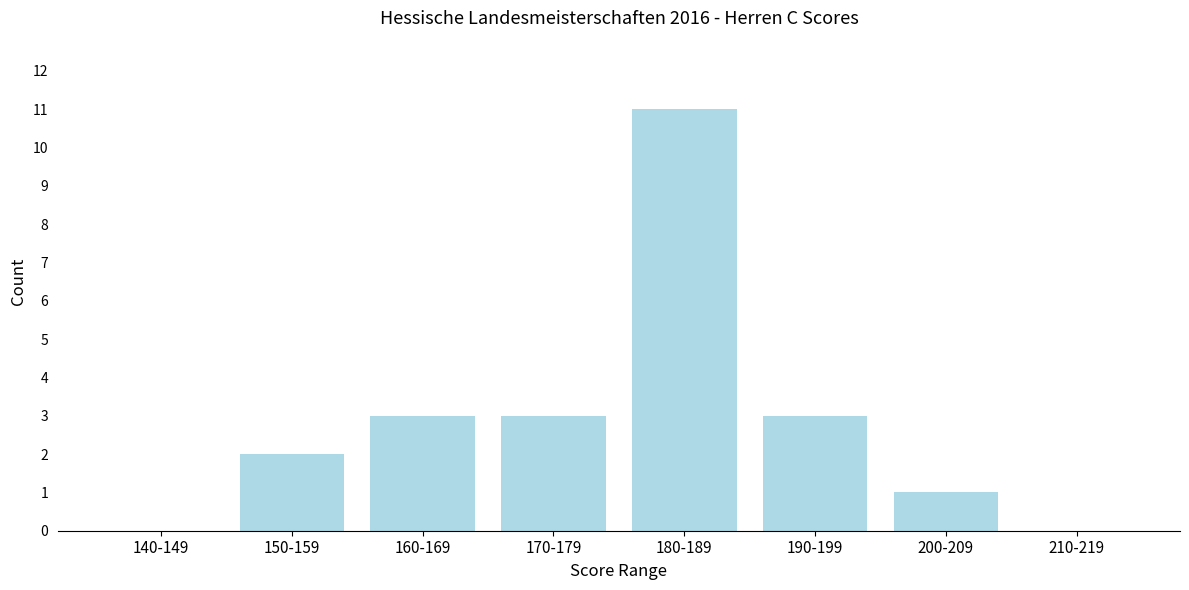

Reading left to right, transcribe all the data shown in this chart.

140-149=0	150-159=2	160-169=3	170-179=3	180-189=11	190-199=3	200-209=1	210-219=0